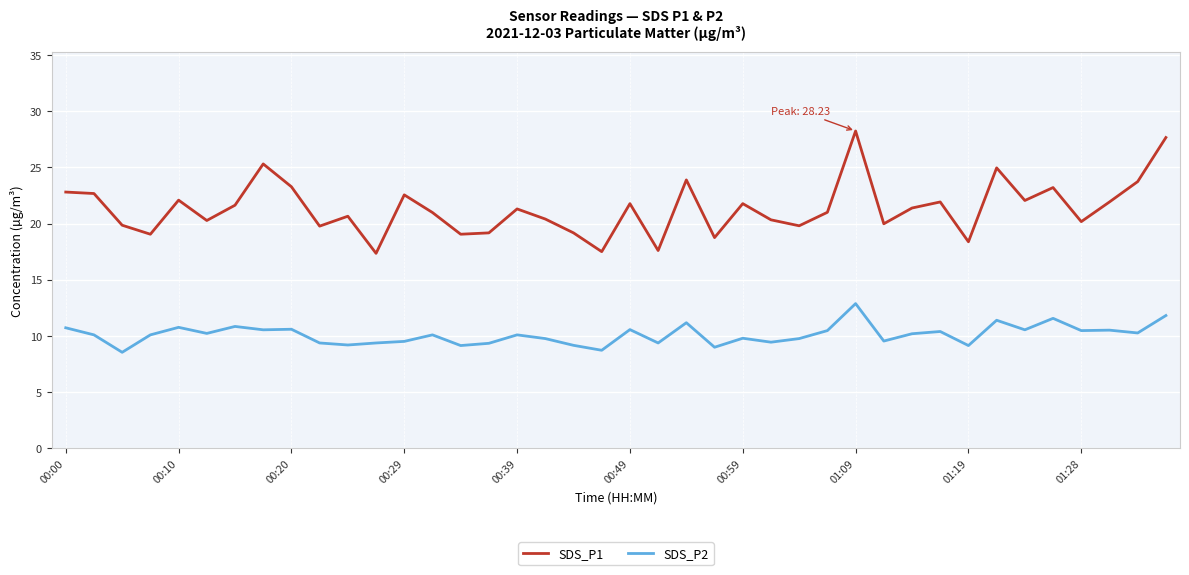

Which series has the widest spread of values?

SDS_P1